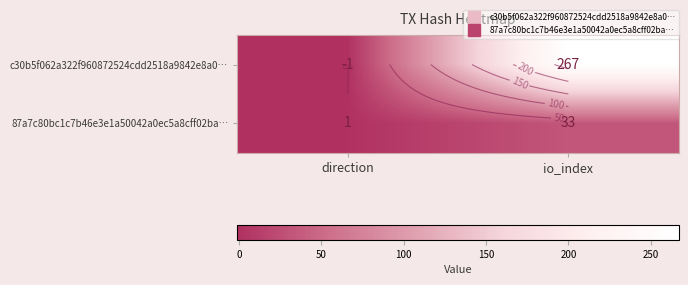

What is the lowest value of the 87a7c80bc1c7b46e3e1a50042a0ec5a8cff02ba… series?

1